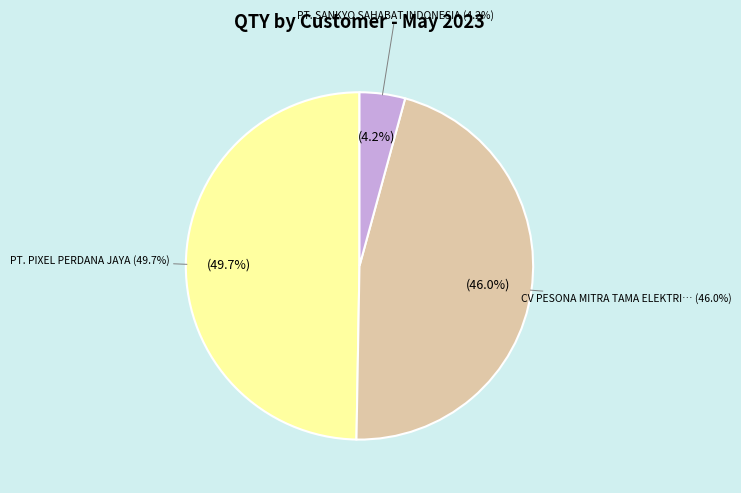

Does any single category account for the majority?

No